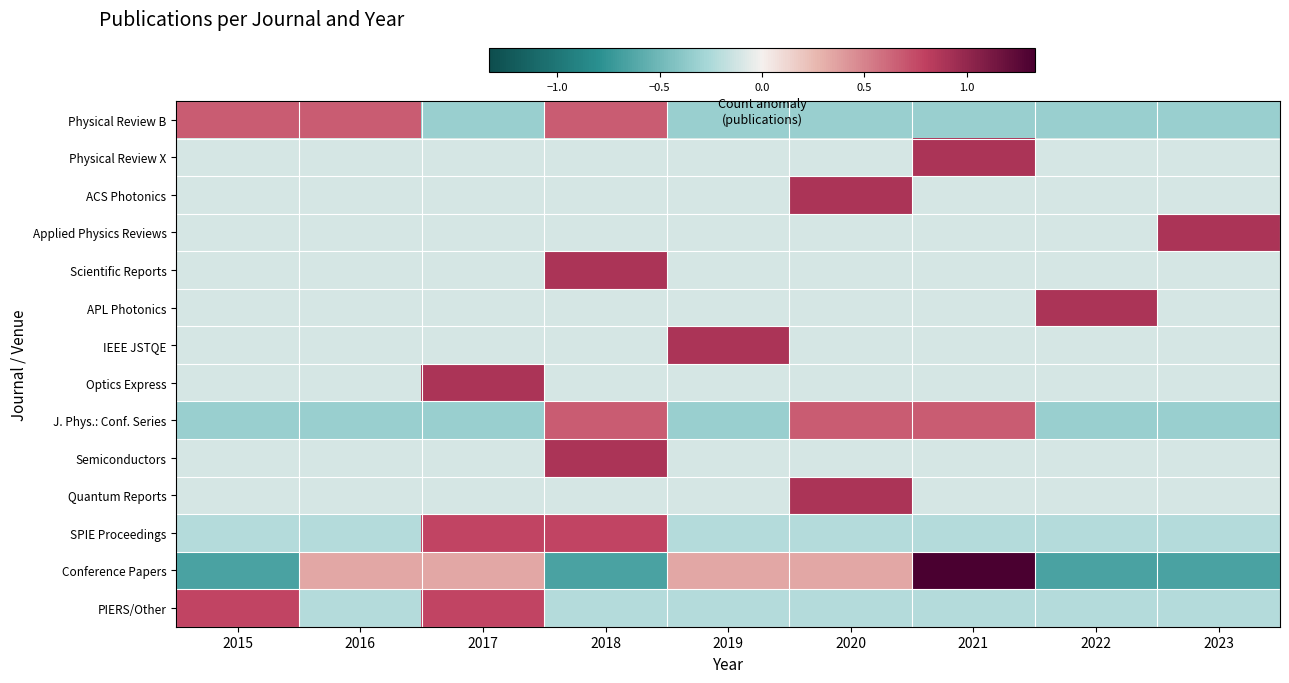

How many distinct data groups are displayed?

14